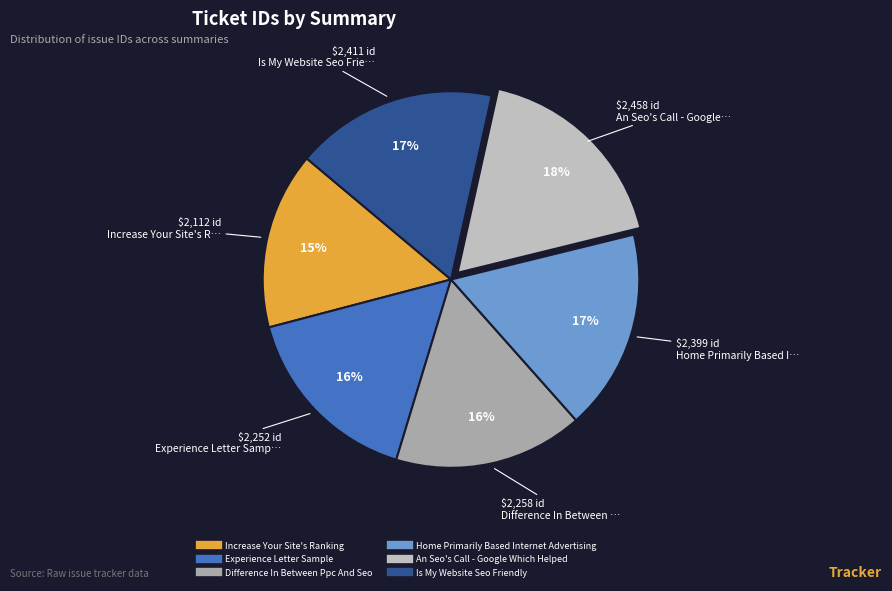

True or false: Increase Your Site's Ranking accounts for 4% of the total.

False